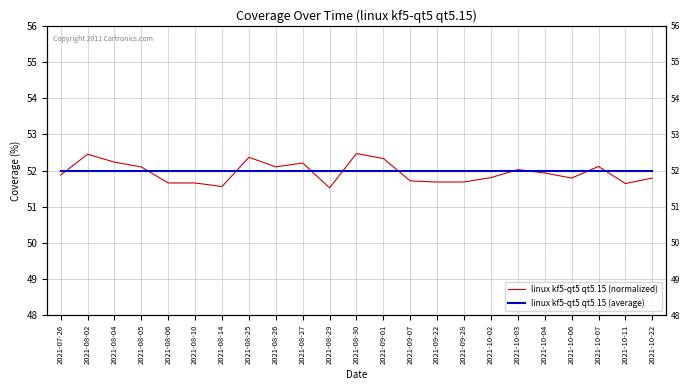

Which label corresponds to the smallest value in the chart?

2021-08-29